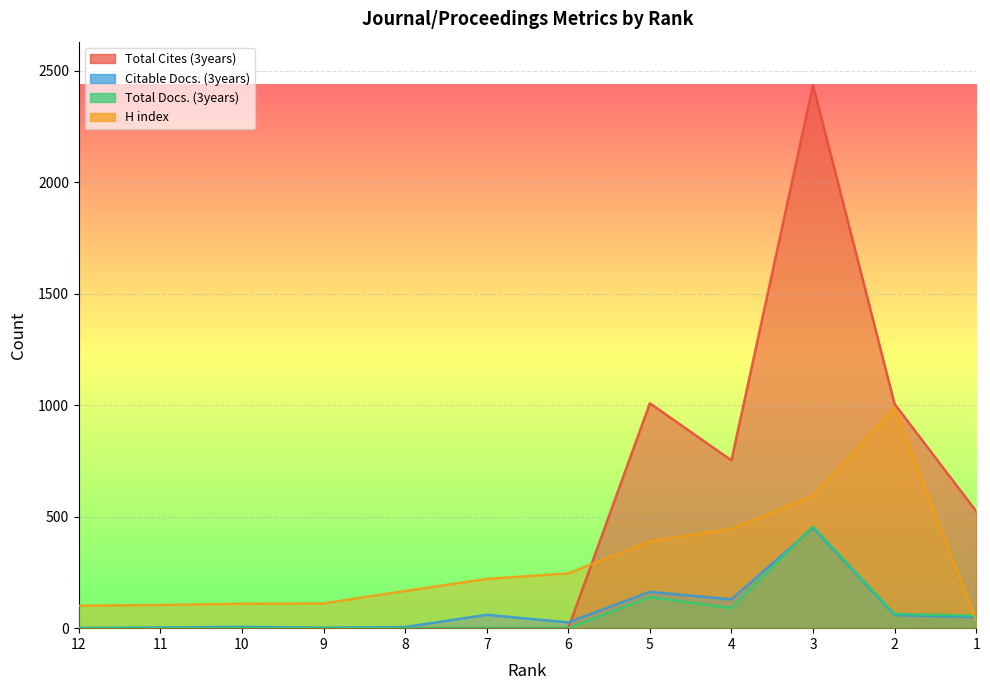

True or false: H index has a value of 34 at 1.

True